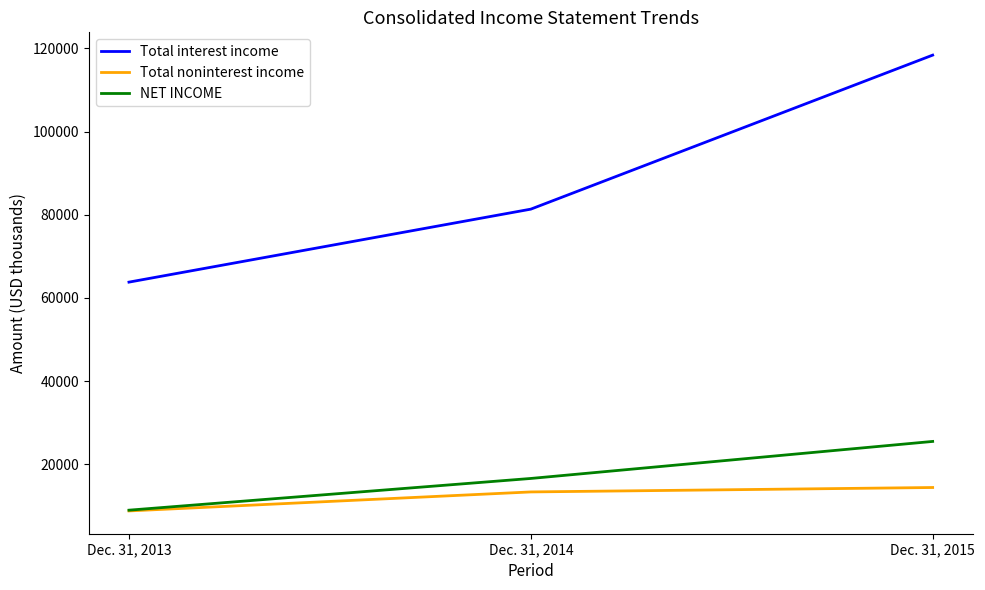

Reading right to left, list all the values displayed in this chart.

Total interest income: 118356	81339	63800
Total noninterest income: 14441	13377	8811
NET INCOME: 25515	16616	8993